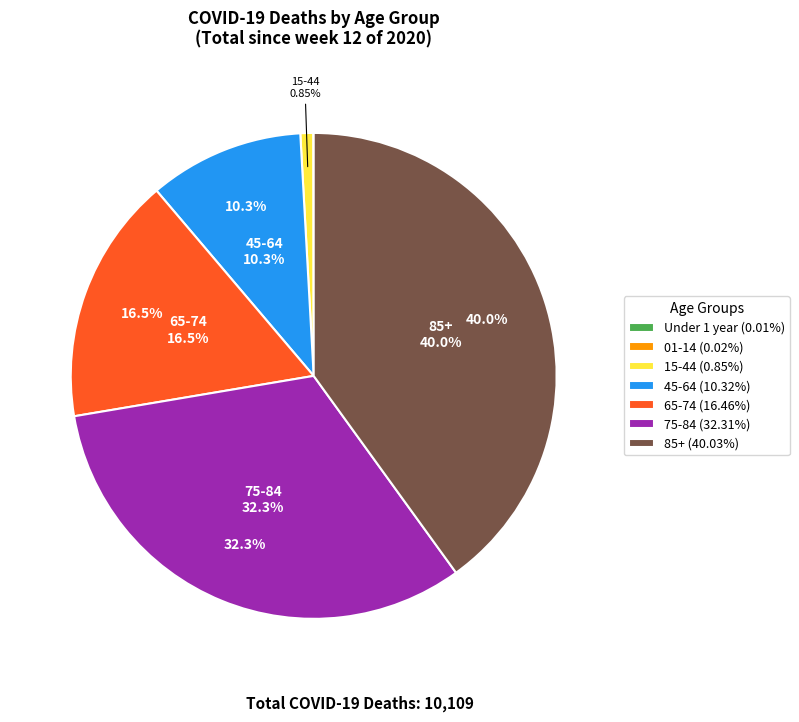

Is there a majority slice in this chart?

No